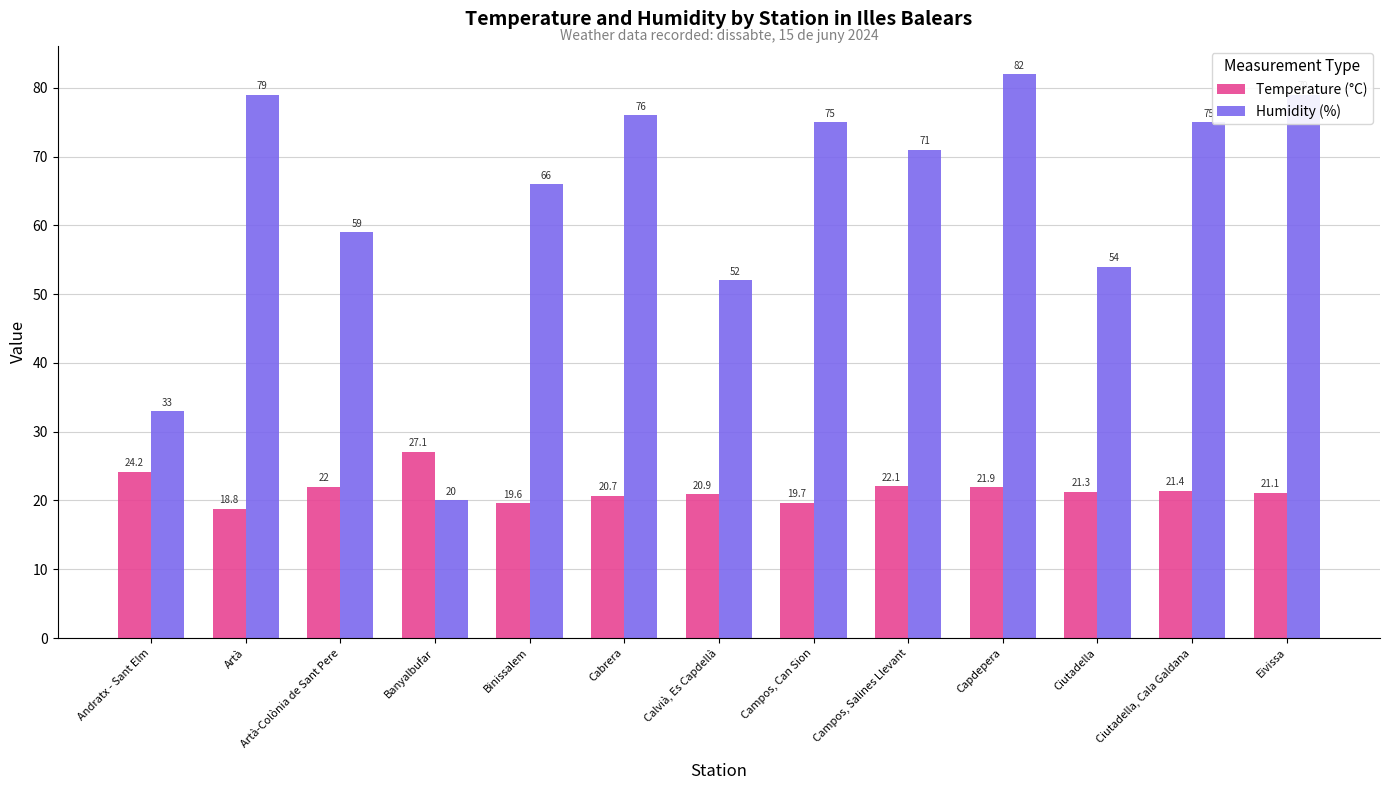

What is the total value across all series at Campos, Salines Llevant?

93.1